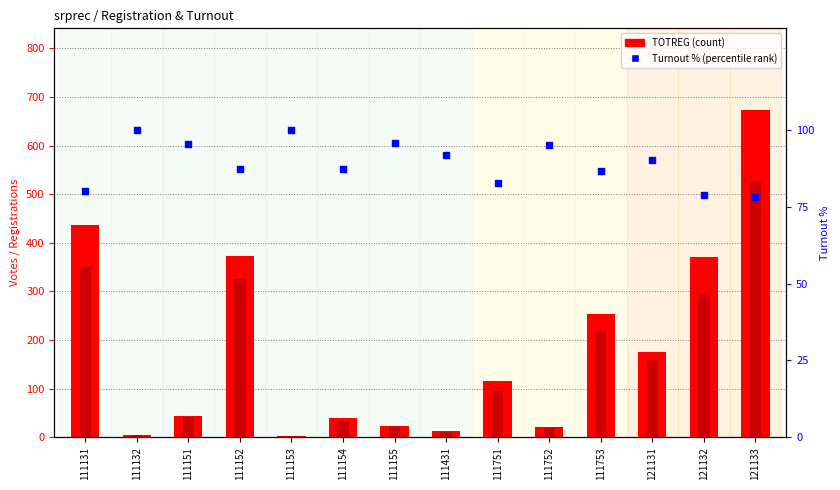

At how many categories does at least one series exceed 645?

1